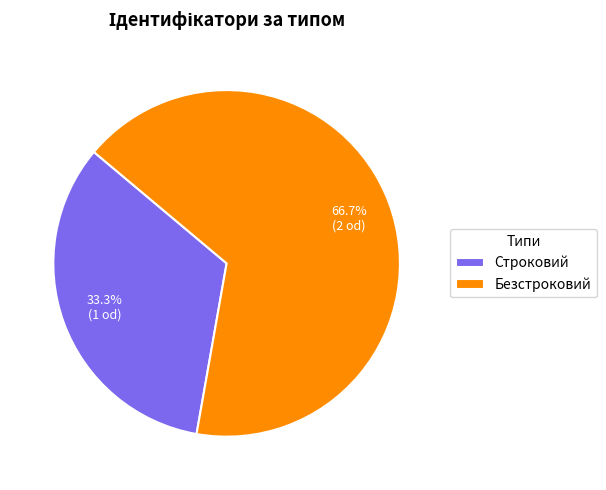

Do Безстроковий and Строковий together represent more than half of the pie?

Yes